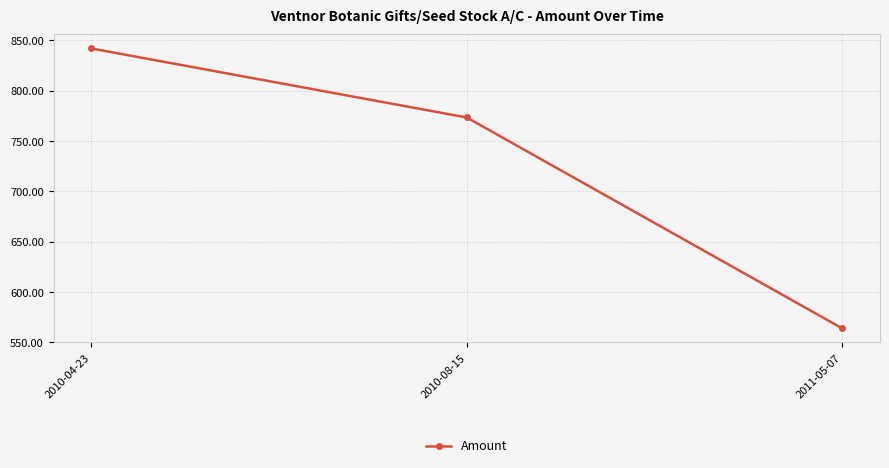

What is the minimum value shown in the chart?

563.9